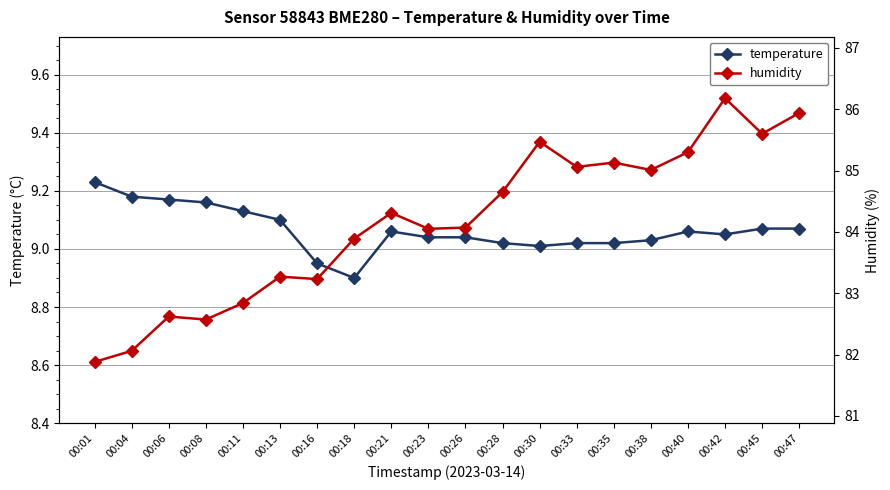

What is the difference between the humidity values at 00:23 and 00:18?

0.2